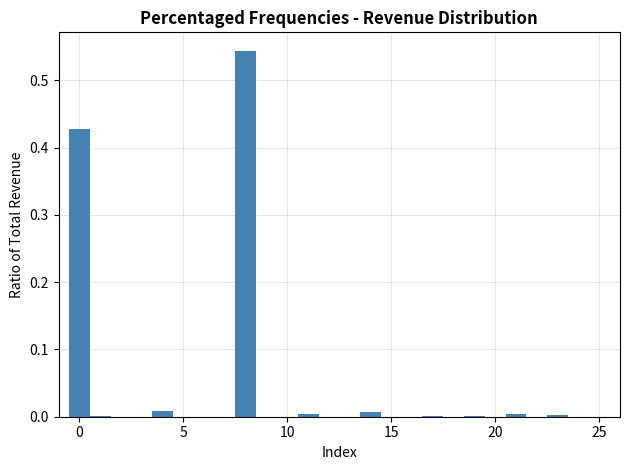

Around what value on the x-axis is the tallest bar? Give the approximate position of its centre, as read against the axis.

8.0